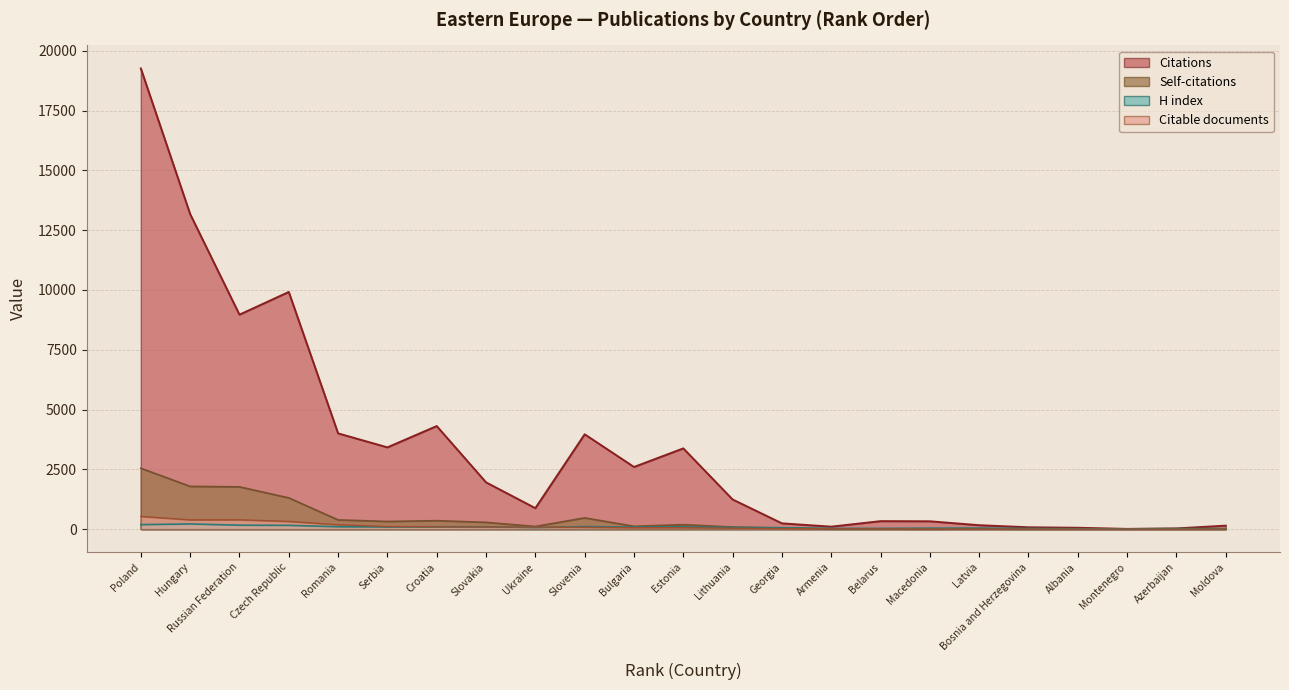

The value of Self-citations at Russian Federation is 3117. True or false?

False